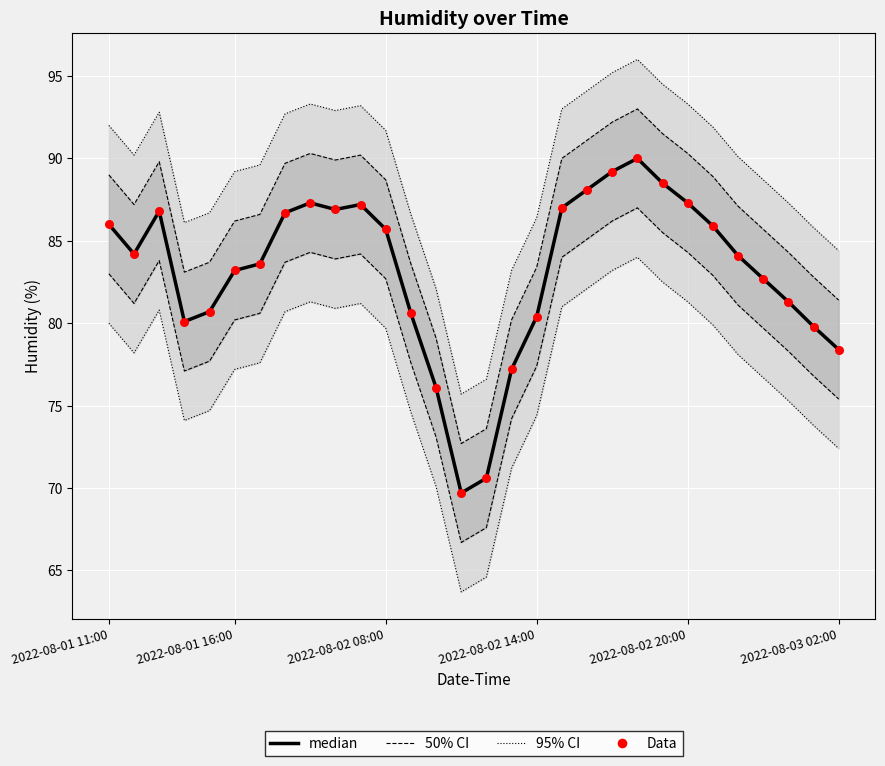

Is the value of median at 2022-08-01 11:00 greater than the value of Data at 10?

No